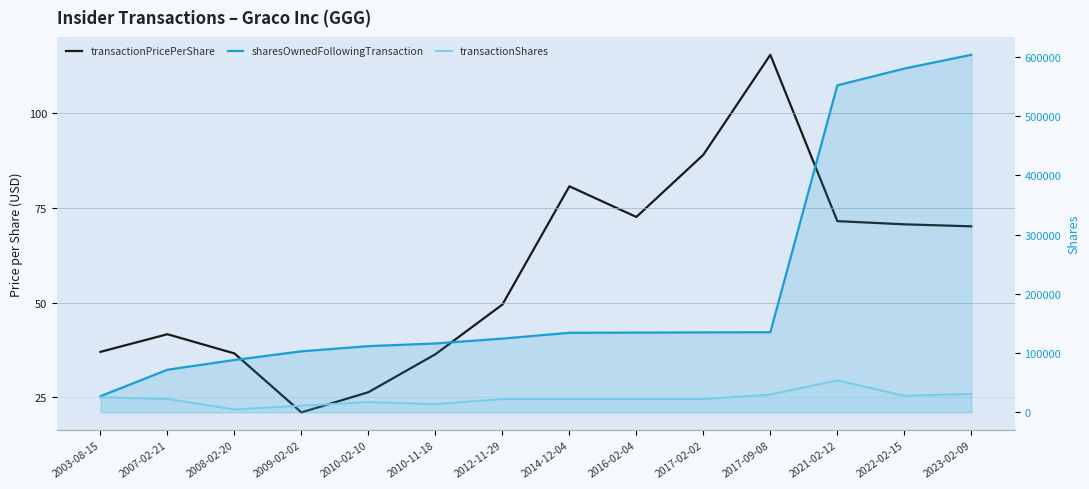

What is the value of the sharesOwnedFollowingTransaction point at the 13th from the left?

579947.0